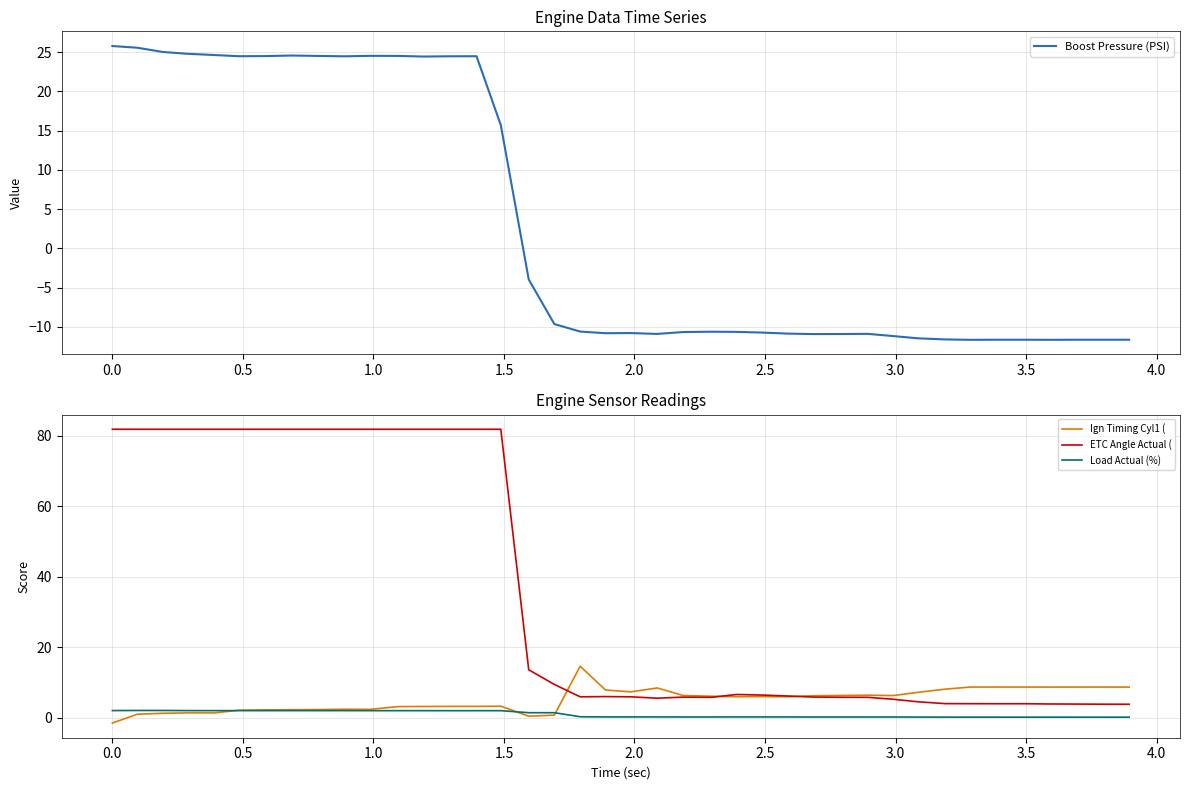

How many series are shown in this chart?

4